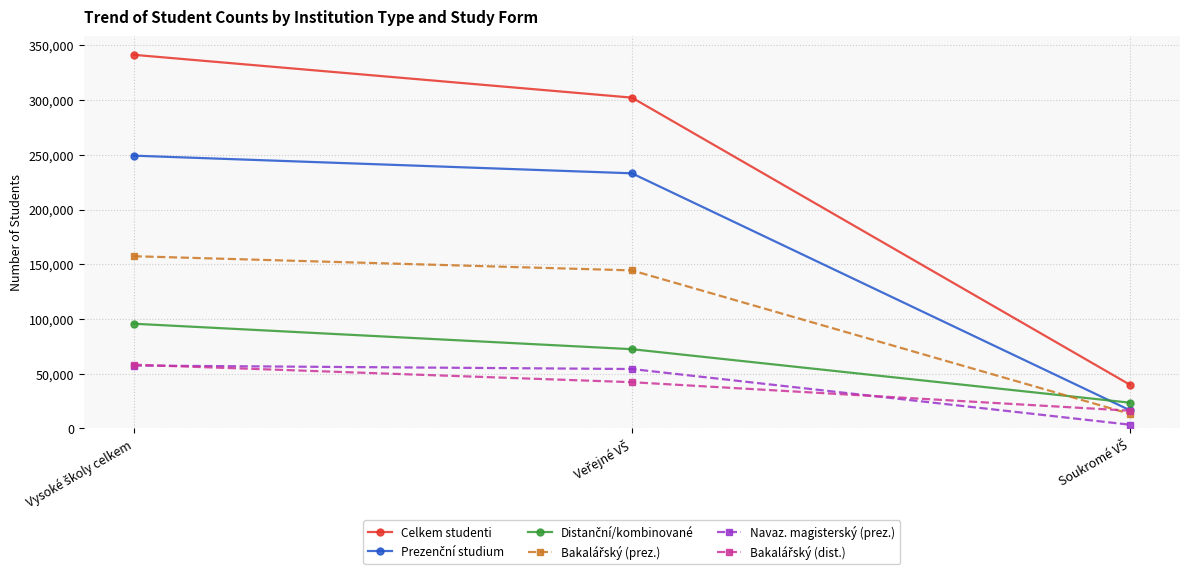

What is the maximum value shown in the chart?

341487